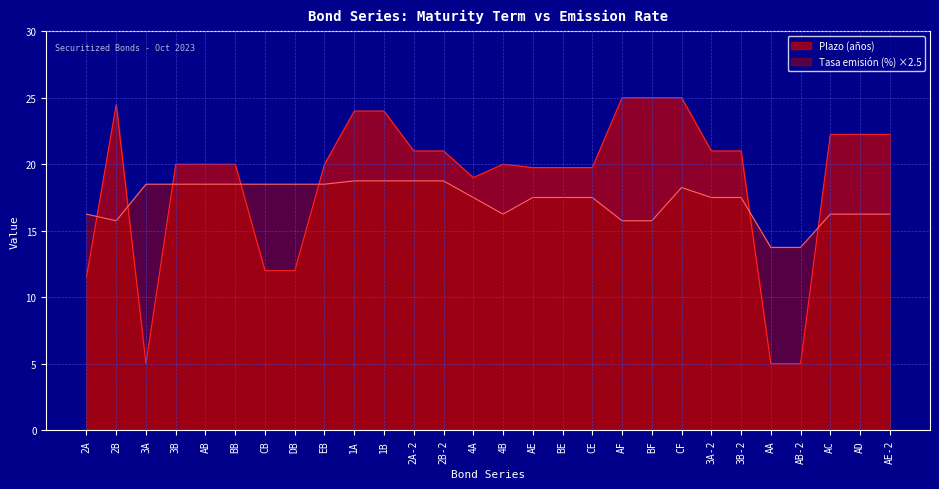

List the labels in order of Tasa emisión (%) value, smallest first.

AA, AB-2, 2B, AF, BF, 2A, 4B, AC, AD, AE-2, 4A, AE, BE, CE, 3A-2, 3B-2, CF, 3A, 3B, AB, BB, CB, DB, EB, 1A, 1B, 2A-2, 2B-2